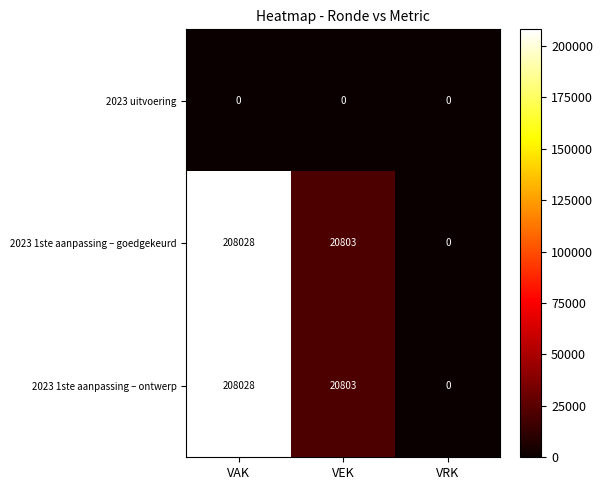

Is the value of 2023 1ste aanpassing – goedgekeurd at VAK greater than the value of 2023 uitvoering at VAK?

Yes